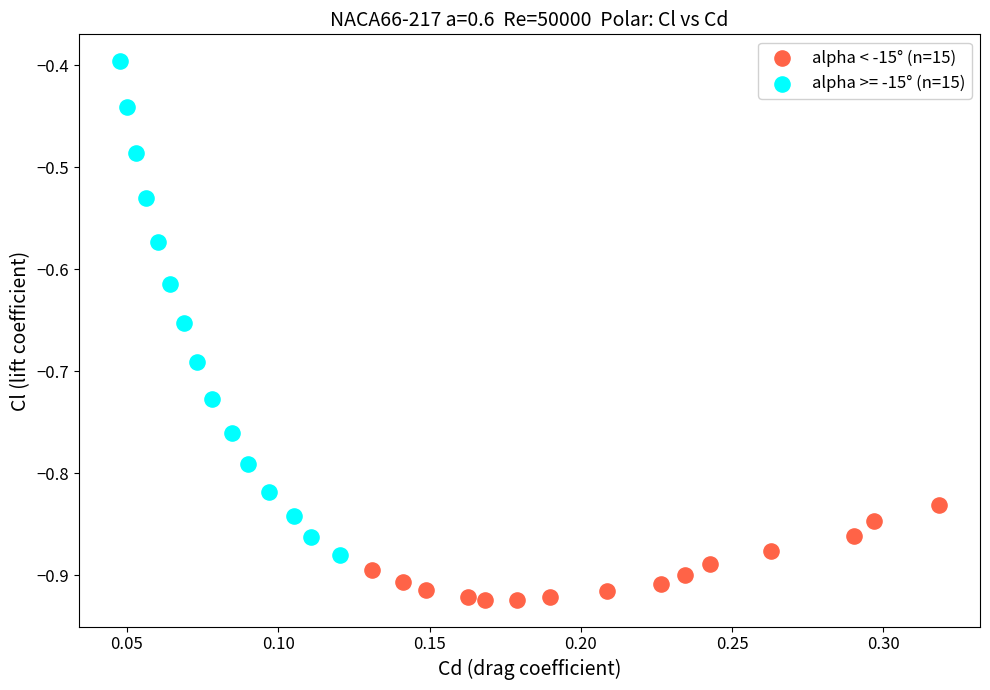

Which series contains the highest Y value?

alpha >= -15° (n=15)